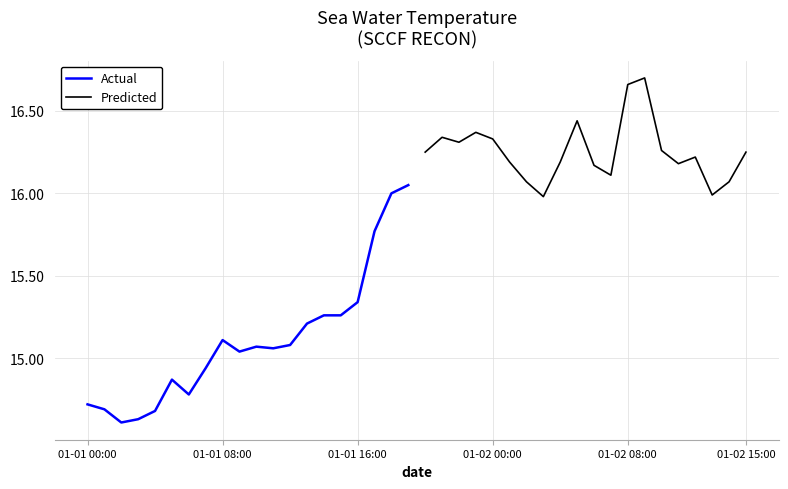

What is the maximum value shown in the chart?

16.7